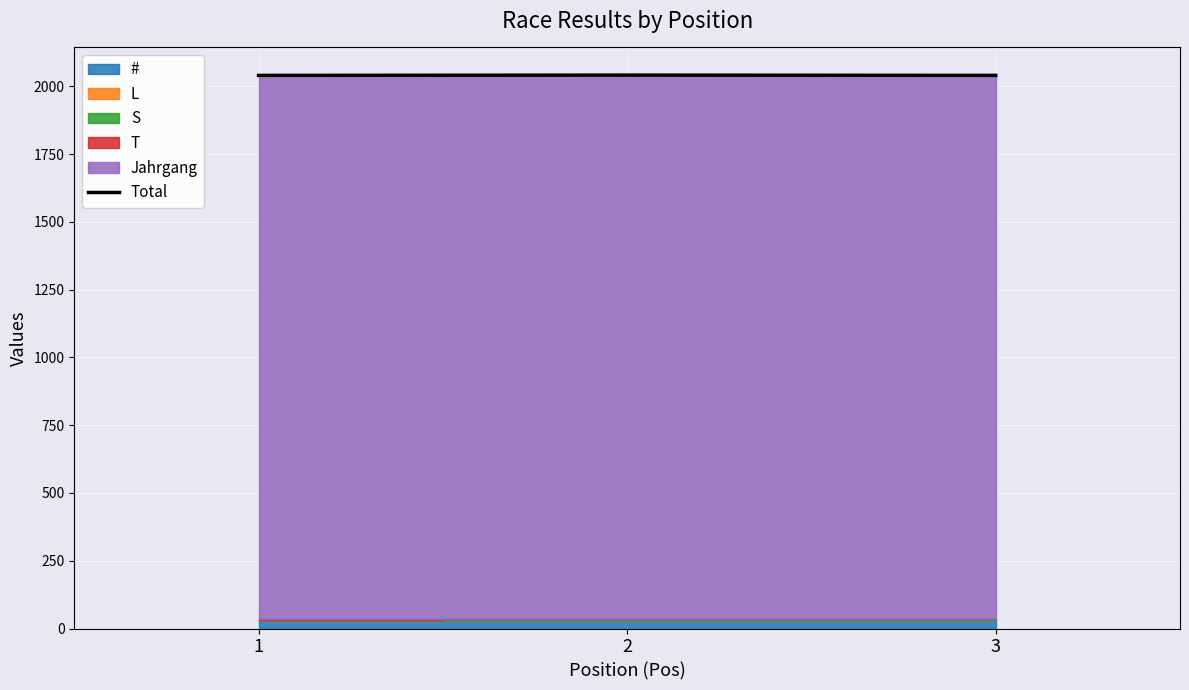

How many values are between 2040 and 2041?

3